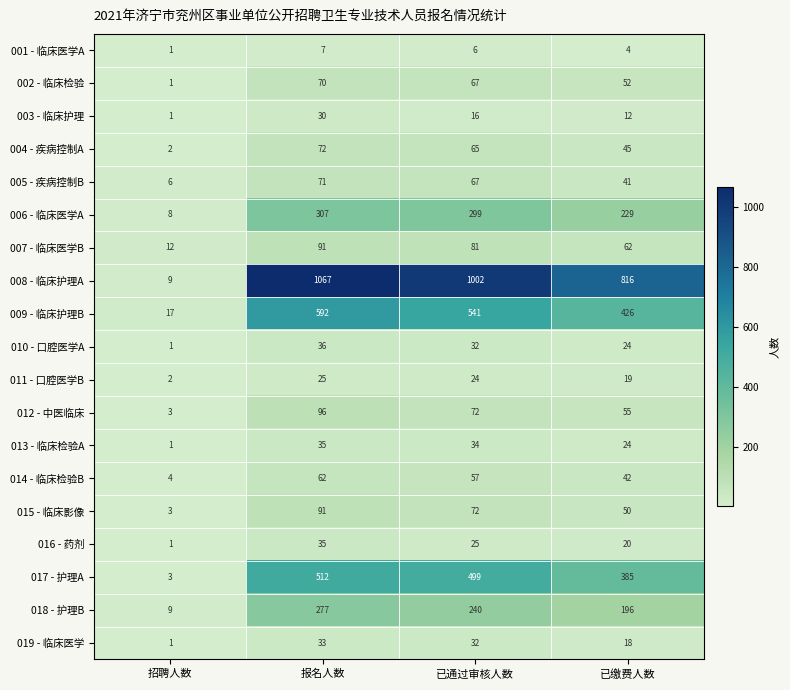

At how many categories does at least one series exceed 32?

3